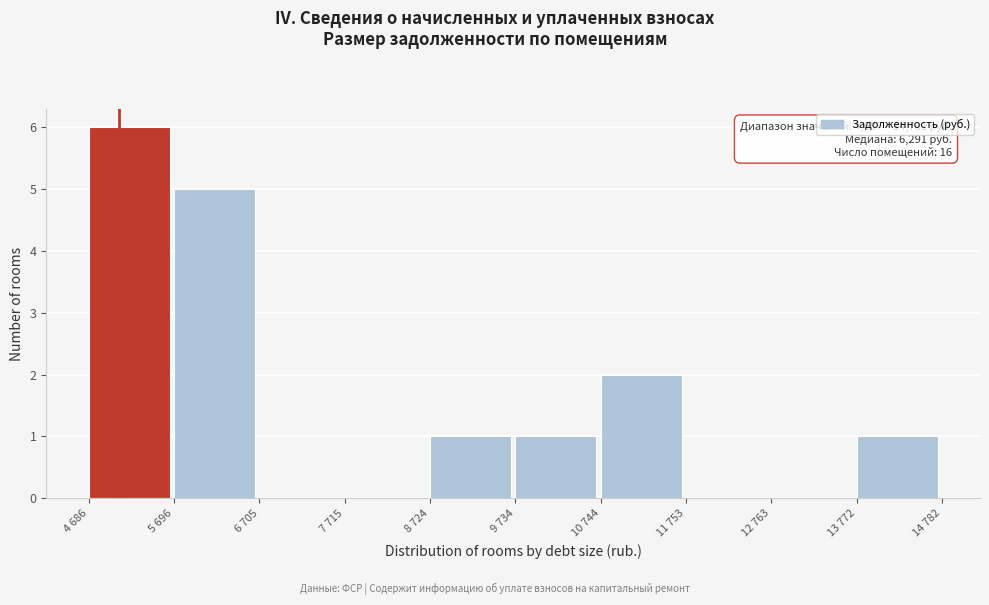

Reading left to right, extract all data points from this chart.

4 686=6	5 696=5	6 705=0	7 715=0	8 724=1	9 734=1	10 744=2	11 753=0	12 763=0	13 772=1